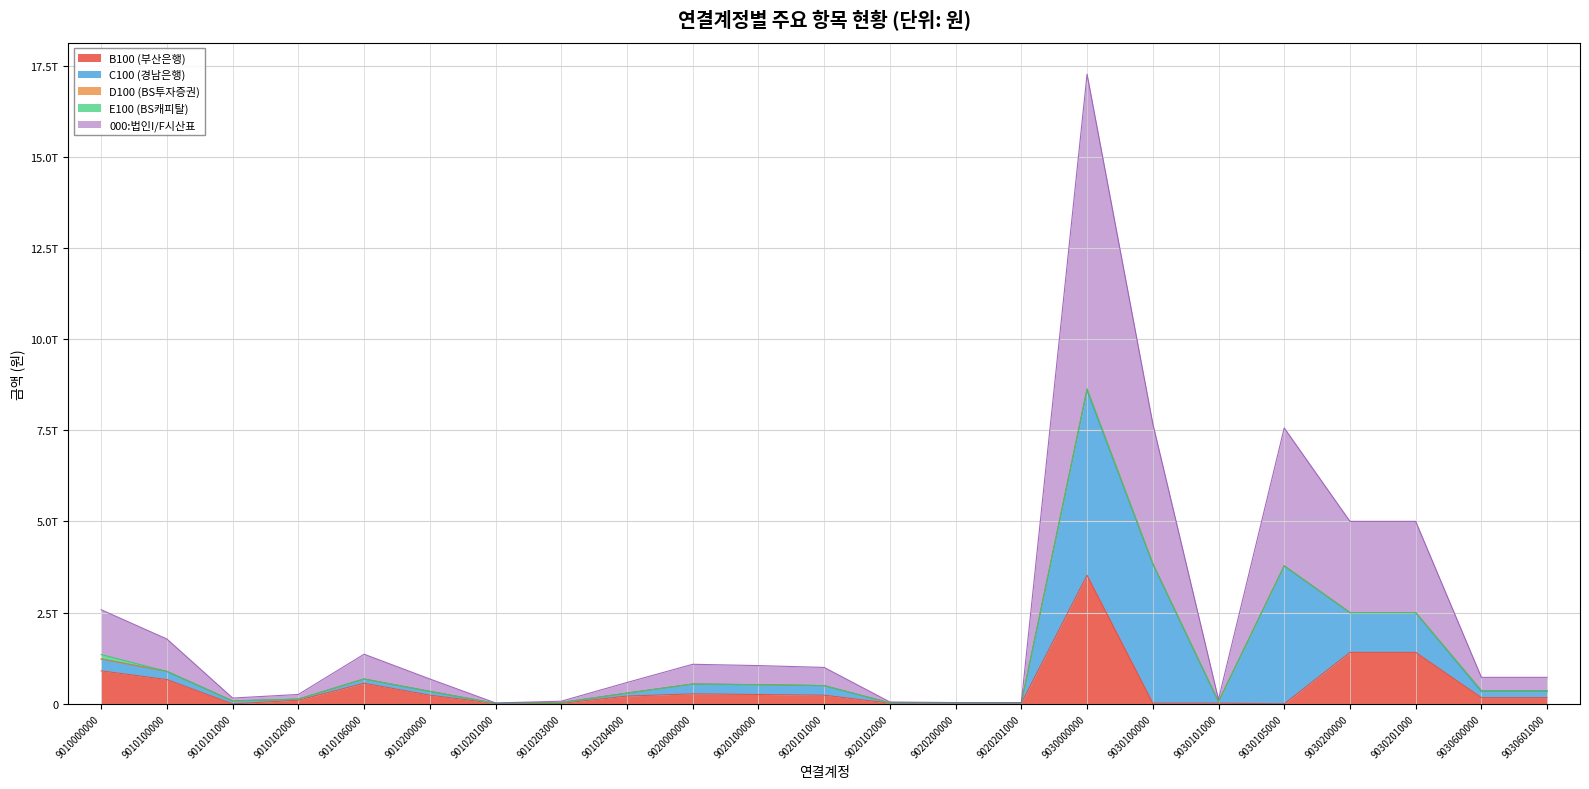

True or false: 000:법인I/F시산표 and E100 (BS캐피탈) intersect in this chart.

False